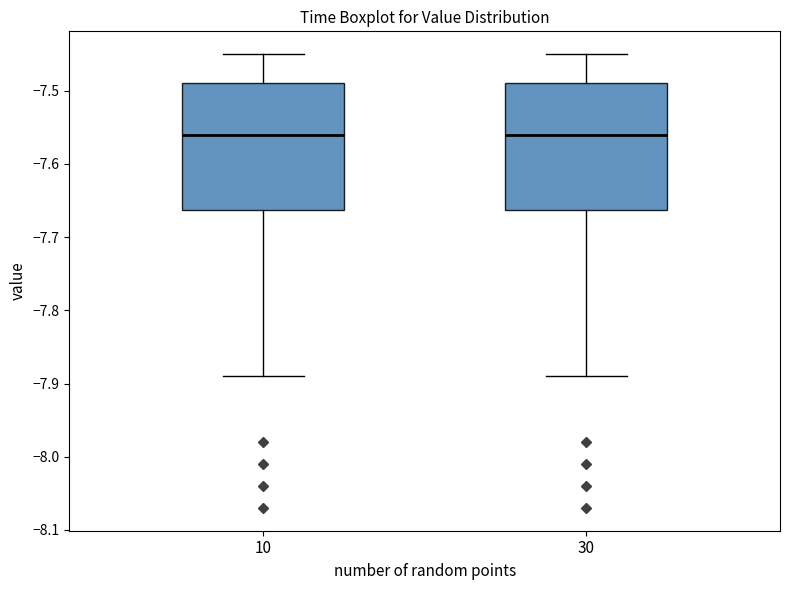

Reading left to right, read every box against the y-axis: the position of its median line, the range the box covers, and the ends of its whiskers. The values are not printed on the chart, so give them approximately, as read against the axis.

10: median -7.56, box -7.66 to -7.49, whiskers -7.89 to -7.45
30: median -7.56, box -7.66 to -7.49, whiskers -7.89 to -7.45